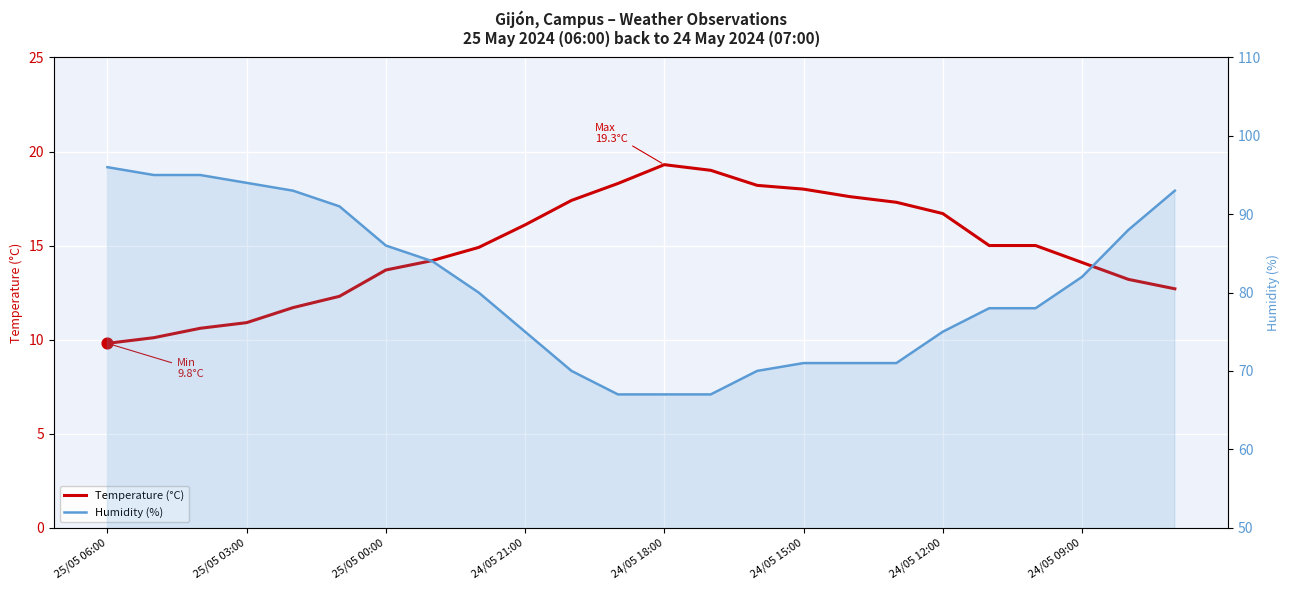

What are all the series names shown in the legend?

Temperature (°C), Humidity (%)